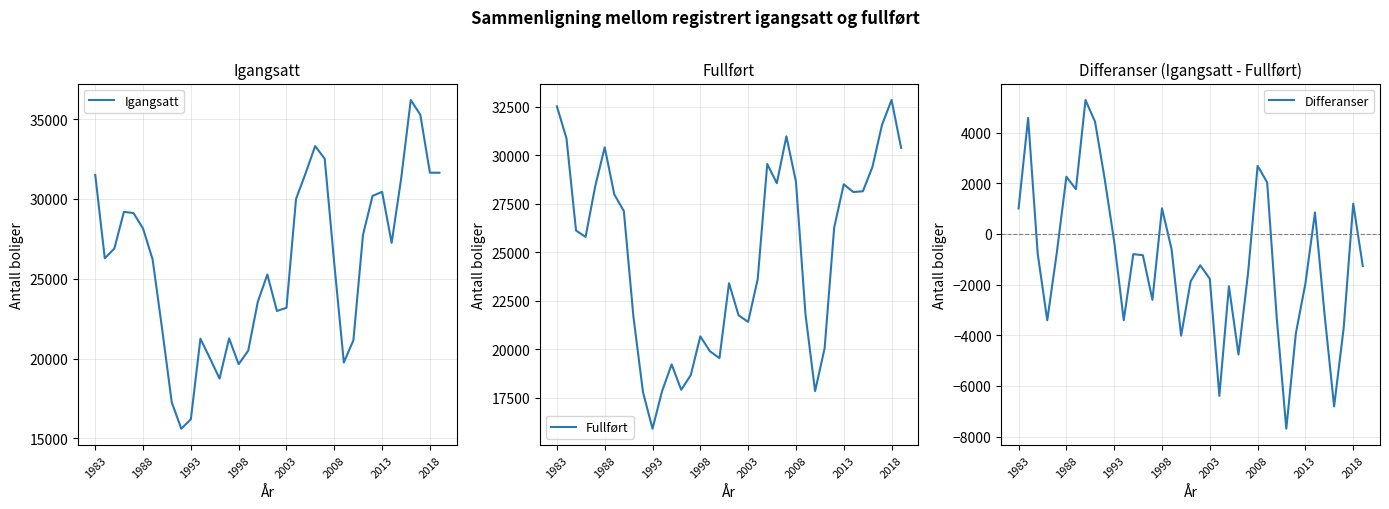

Is it true that Igangsatt equals 24213 at 1993?

False